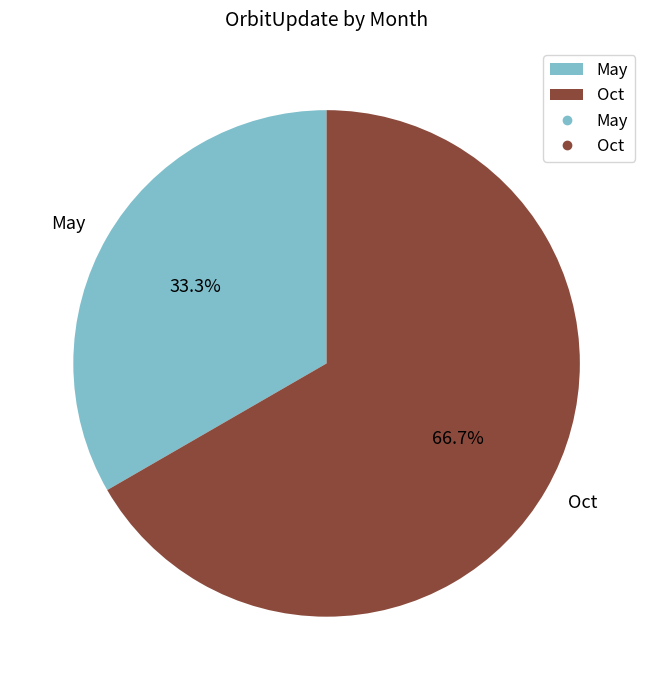

To the nearest percent, what is the difference between the largest and smallest slice percentages?

33%